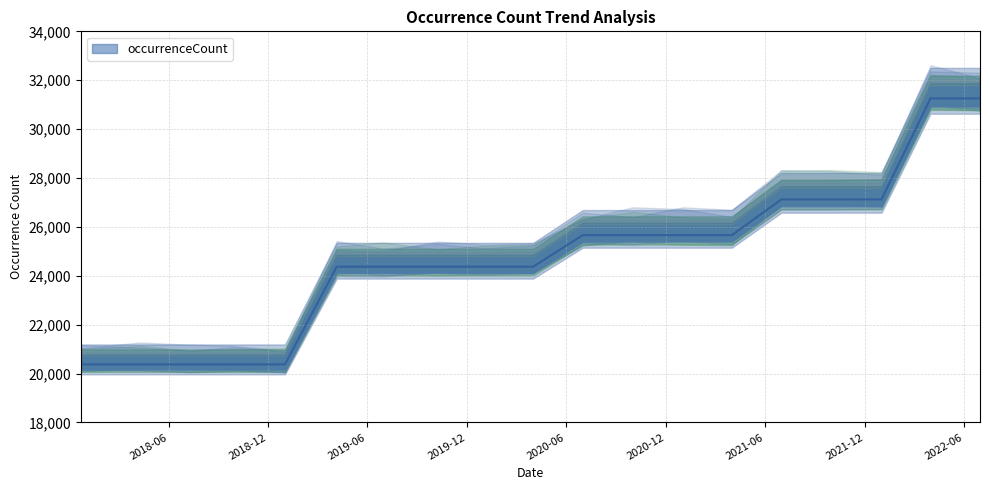

What is the greatest value displayed?

31255